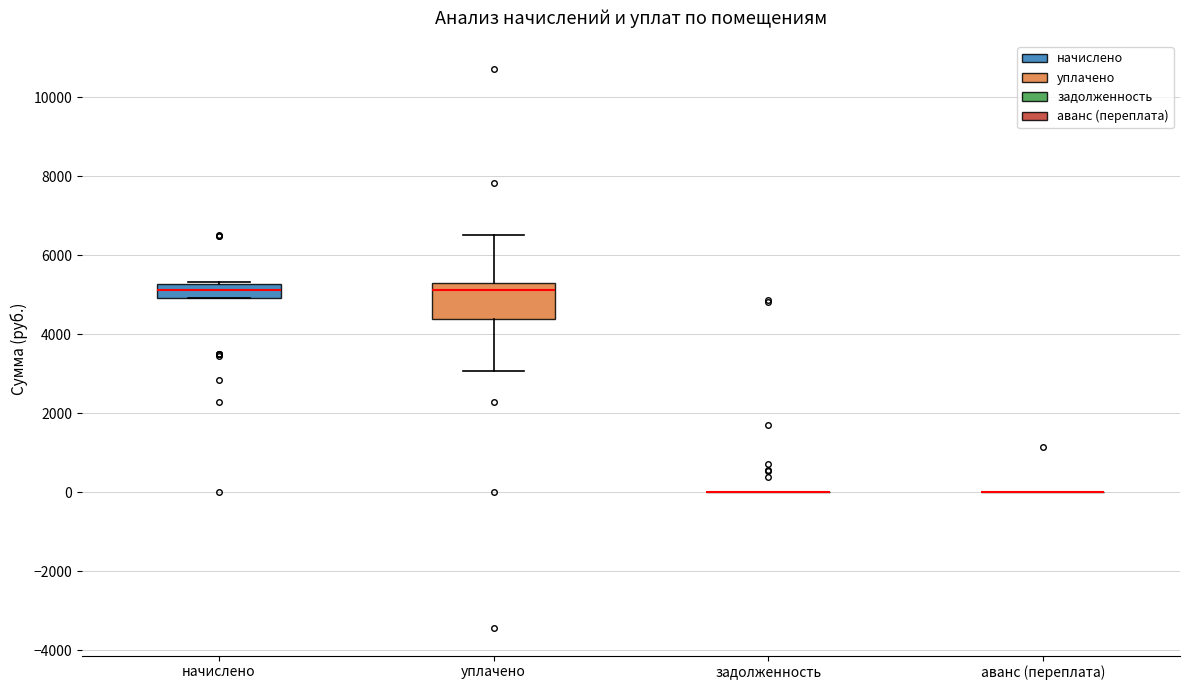

Where does the upper whisker of the box for уплачено end on the y-axis? The values are not printed on the chart, so give them approximately, as read against the axis.

6600